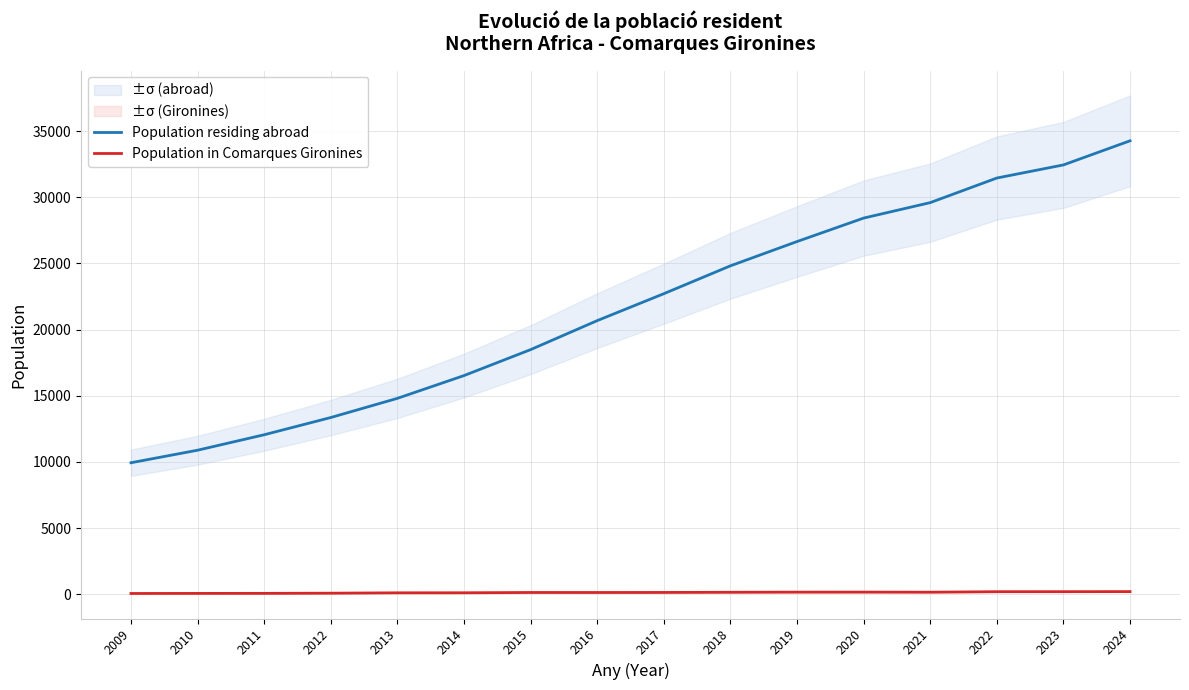

What is the sum of the Population in Comarques Gironines values at 2020 and 2015?

308